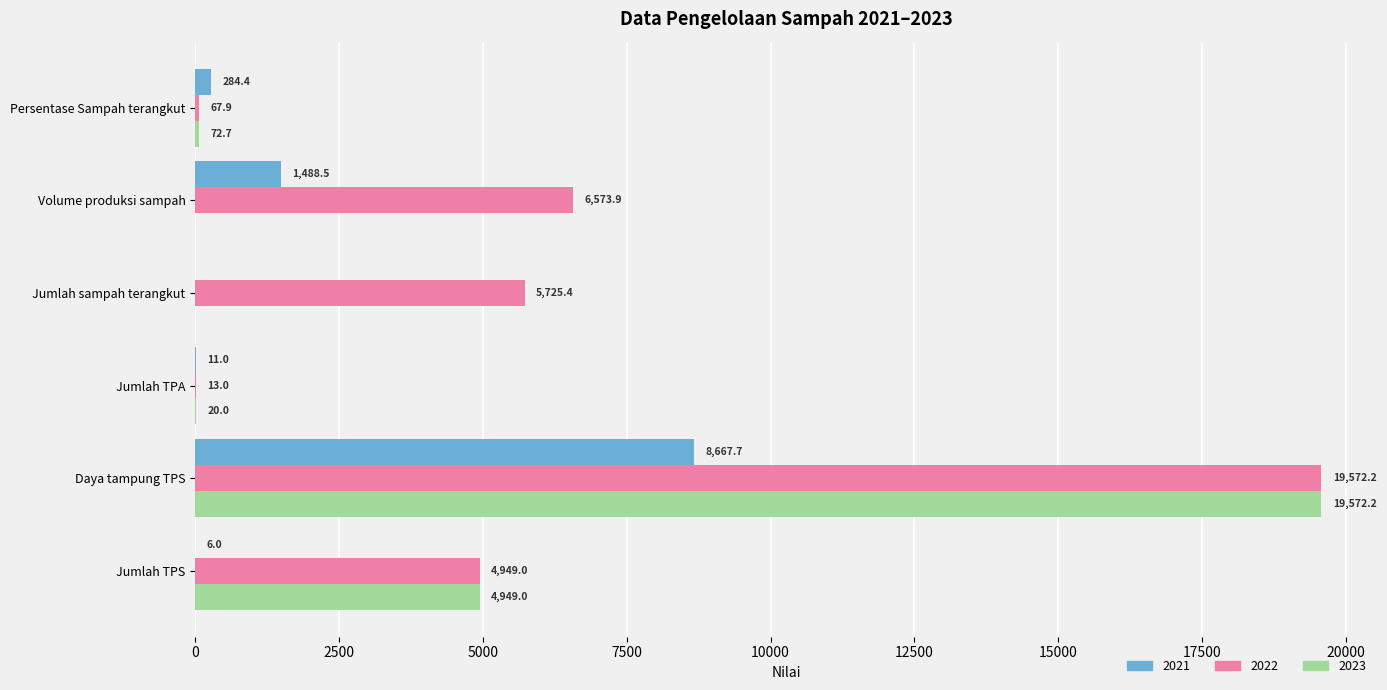

The value of 2023 at Daya tampung TPS is 19572.2. True or false?

True